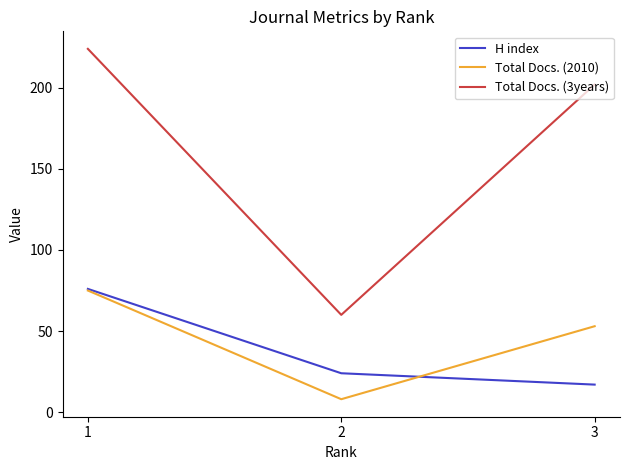

Is it true that H index equals 48 at 1?

False